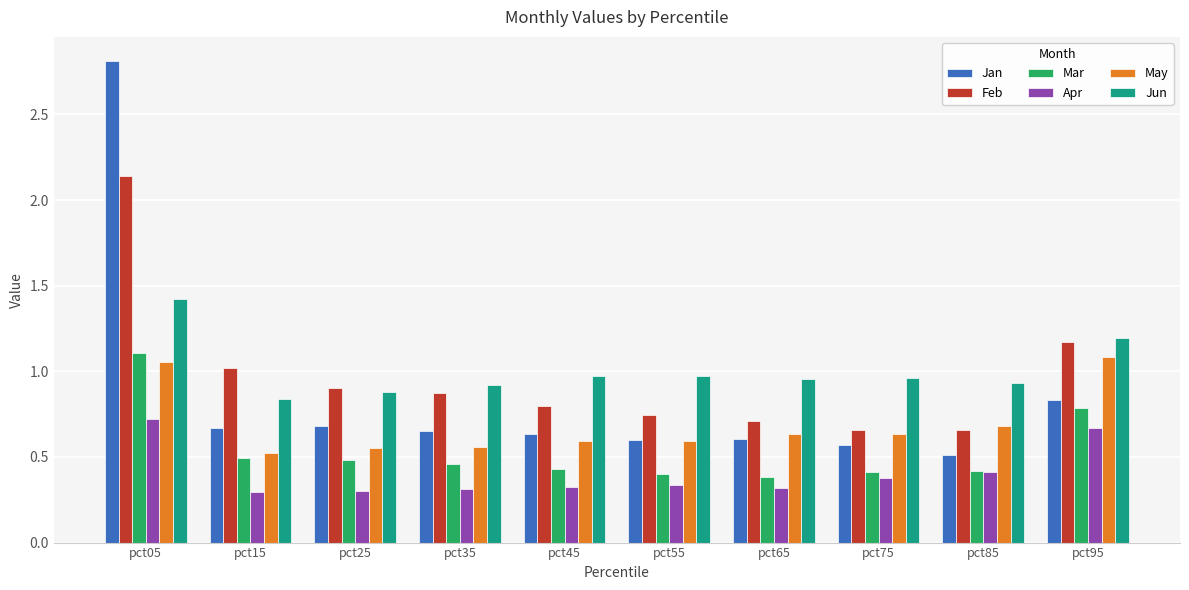

At which category does the chart reach its peak across all series?

pct05